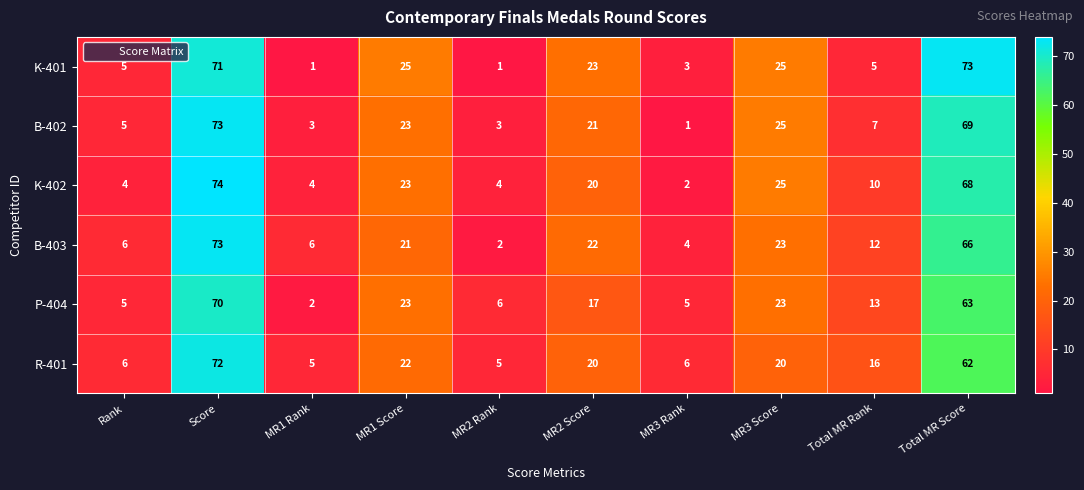

Which series has the largest total across all categories?

B-403